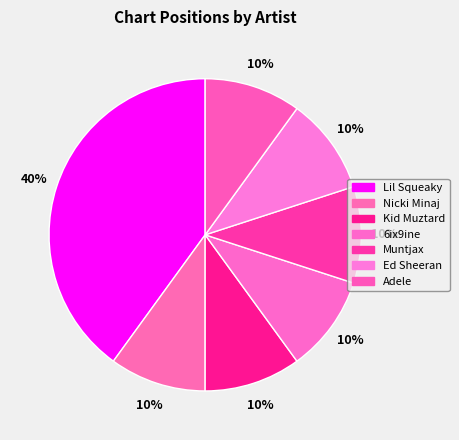

Does Kid Muztard account for over 50% of the chart?

No